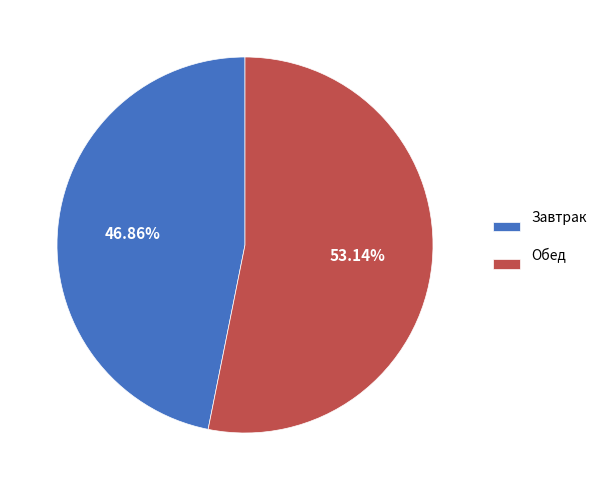

Which slice is the largest?

Обед